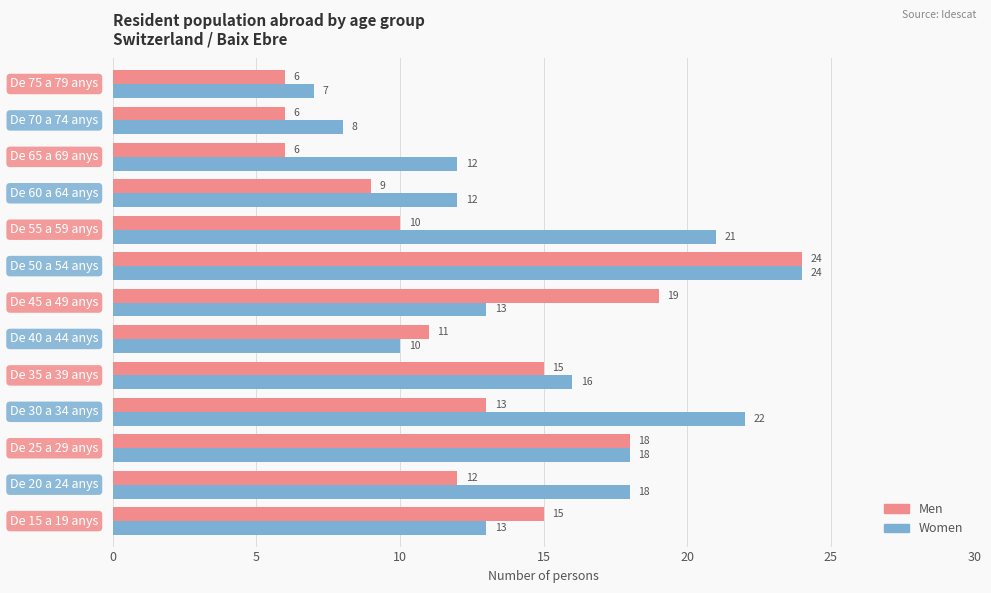

List the series in order of their overall mean, lowest first.

Men, Women